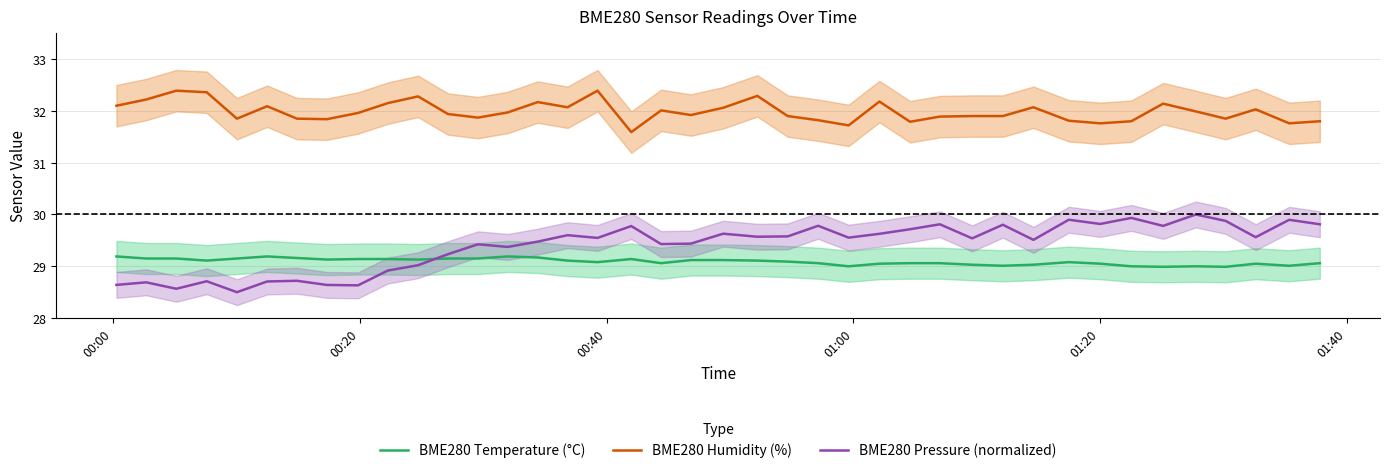

What is the minimum value for BME280 Humidity (%)?

31.6